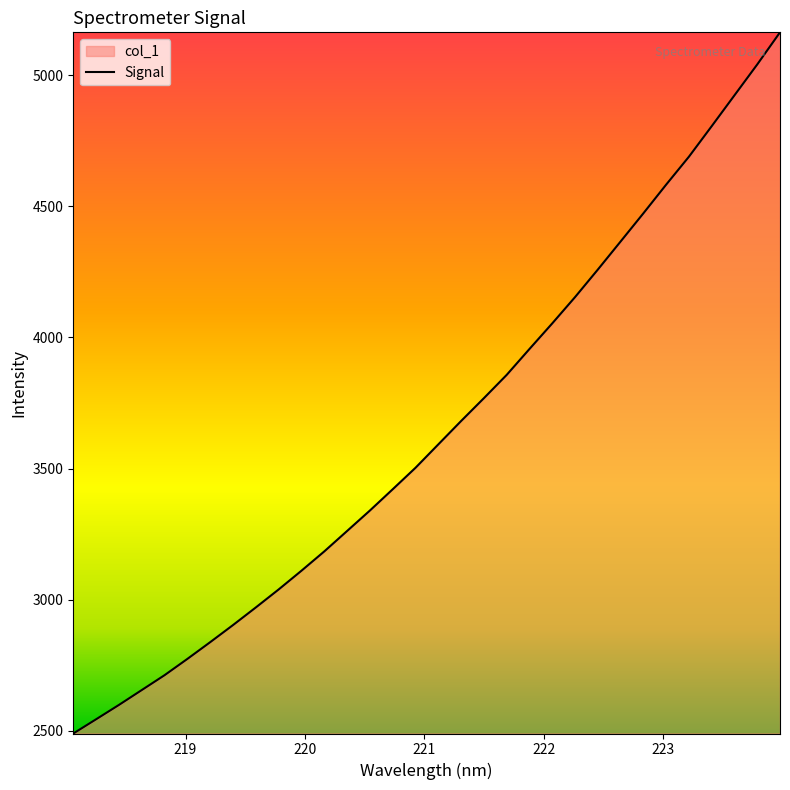

Reading left to right, transcribe all the data shown in this chart.

2489.8	2544.0	2598.7	2655.4	2712.2	2774.2	2838.0	2903.3	2970.4	3039.0	3110.4	3183.9	3261.8	3339.8	3420.8	3502.7	3591.9	3680.9	3768.1	3856.8	3955.6	4053.2	4153.4	4258.3	4365.4	4472.8	4582.2	4688.7	4805.1	4922.8	5040.4	5162.9